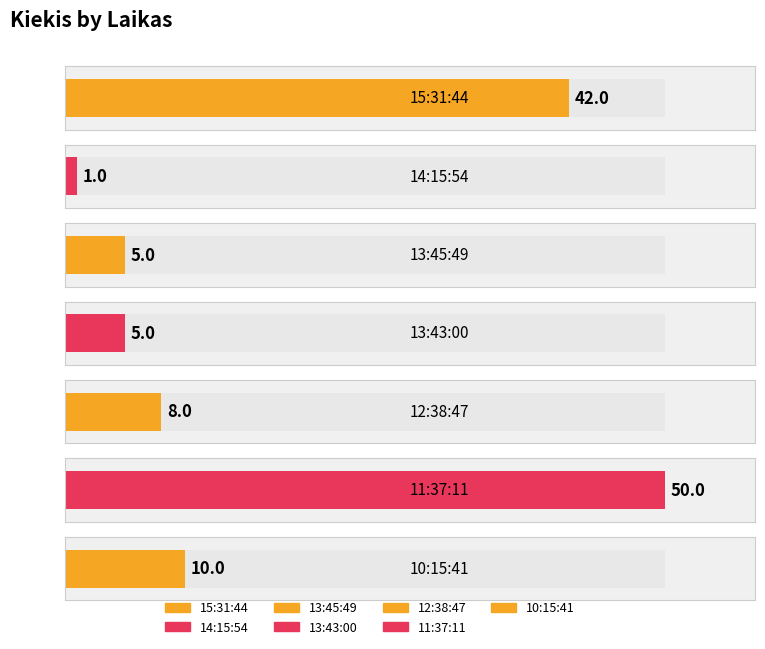

Where does the data first go above 8?

15:31:44